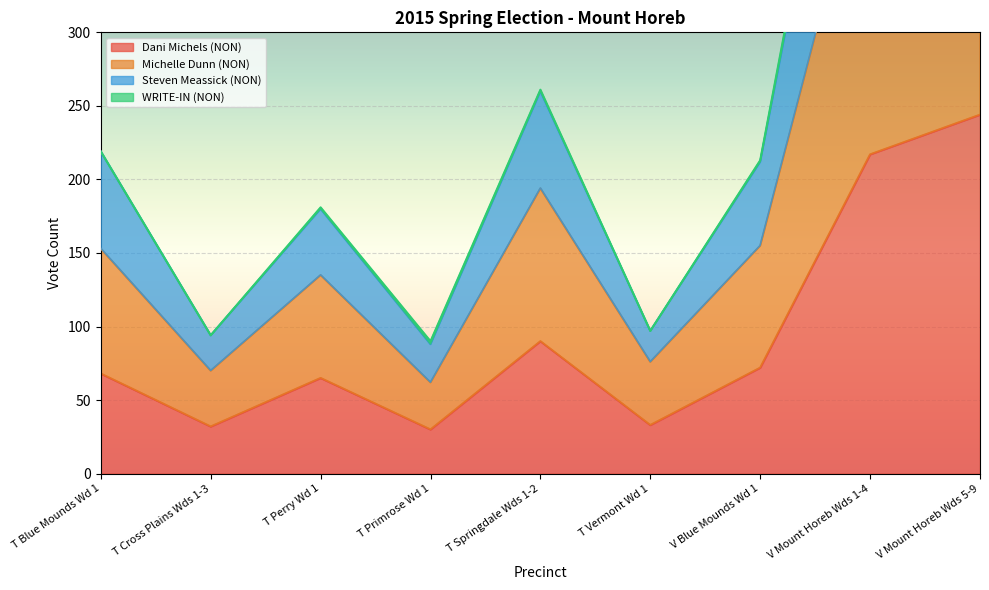

True or false: Michelle Dunn (NON) and Dani Michels (NON) cross at least once.

False